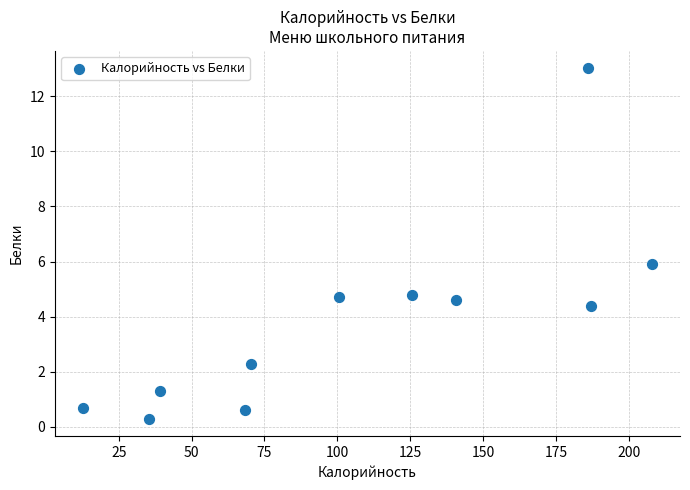

What is the average X value?

106.7